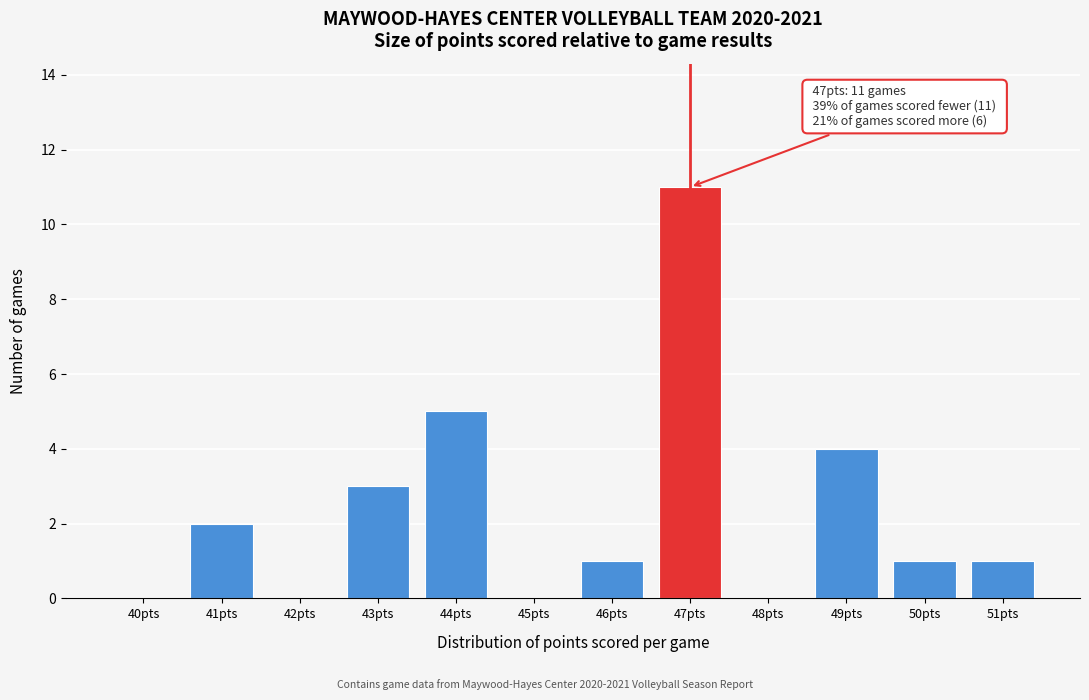

Reading right to left, list all the values displayed in this chart.

51pts=1	50pts=1	49pts=4	48pts=0	47pts=11	46pts=1	45pts=0	44pts=5	43pts=3	42pts=0	41pts=2	40pts=0